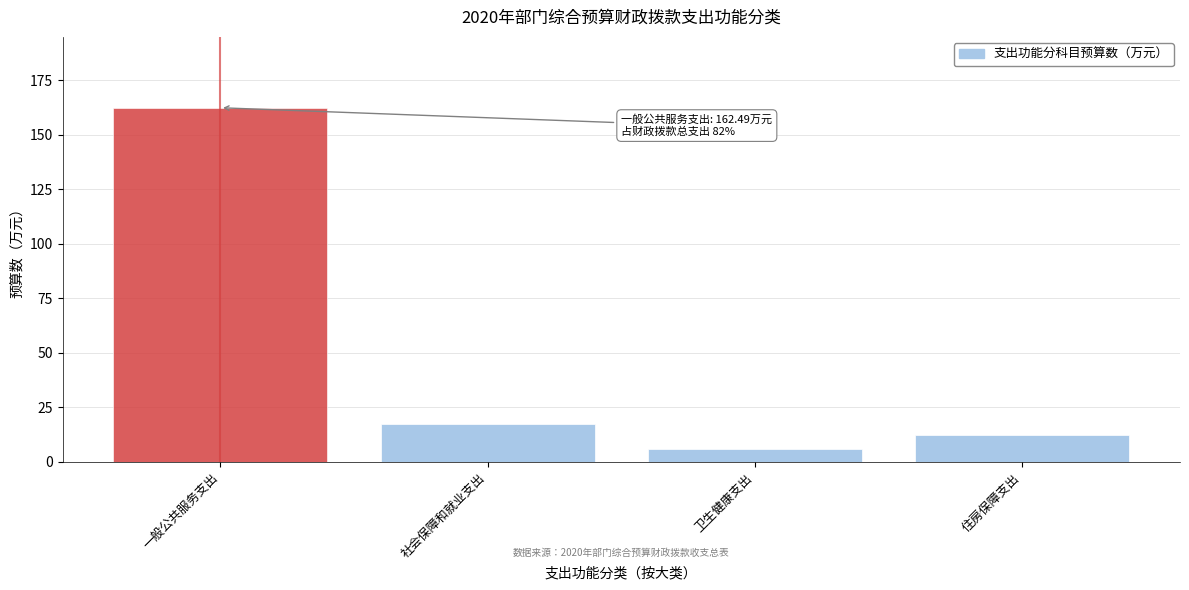

Reading left to right, extract all data points from this chart.

一般公共服务支出=162.5	社会保障和就业支出=17.3	卫生健康支出=5.9	住房保障支出=12.6